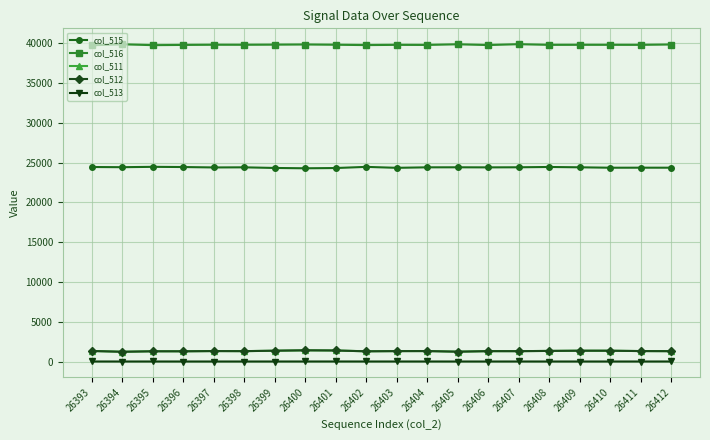

True or false: col_513 and col_516 cross at least once.

False